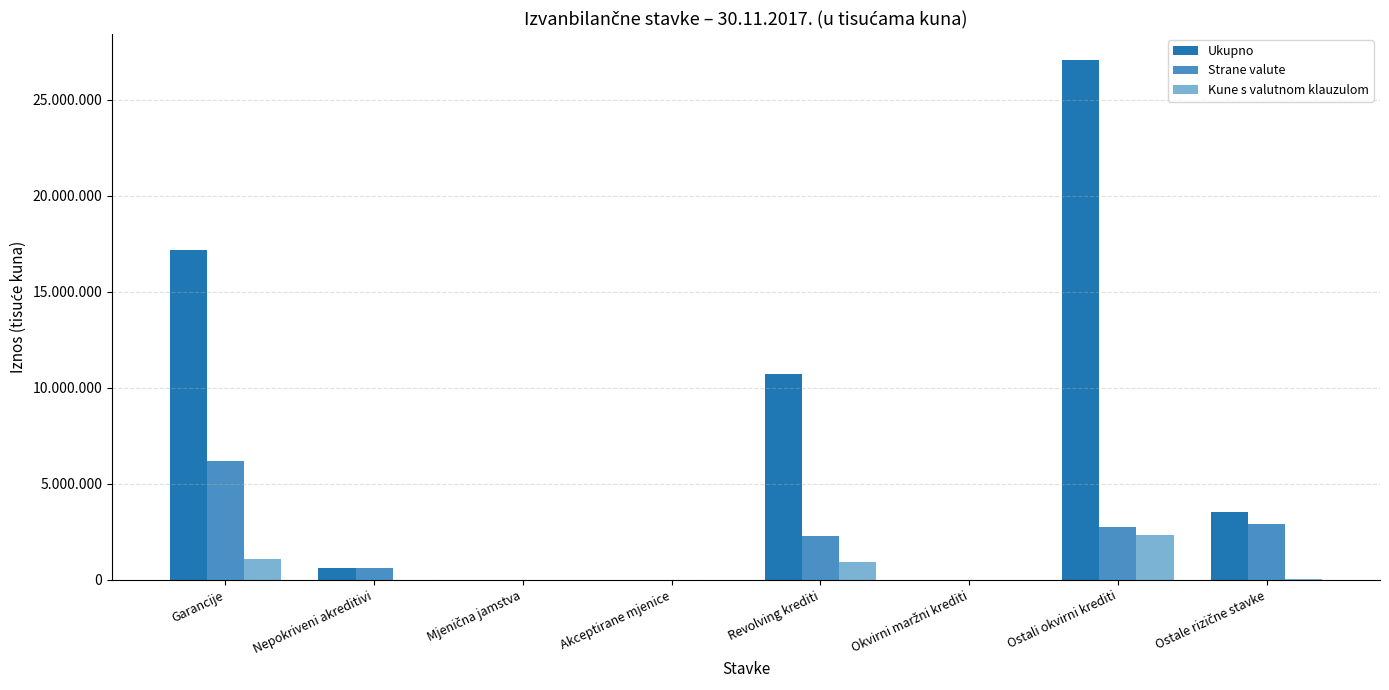

Does the chart contain stacked bars?

No